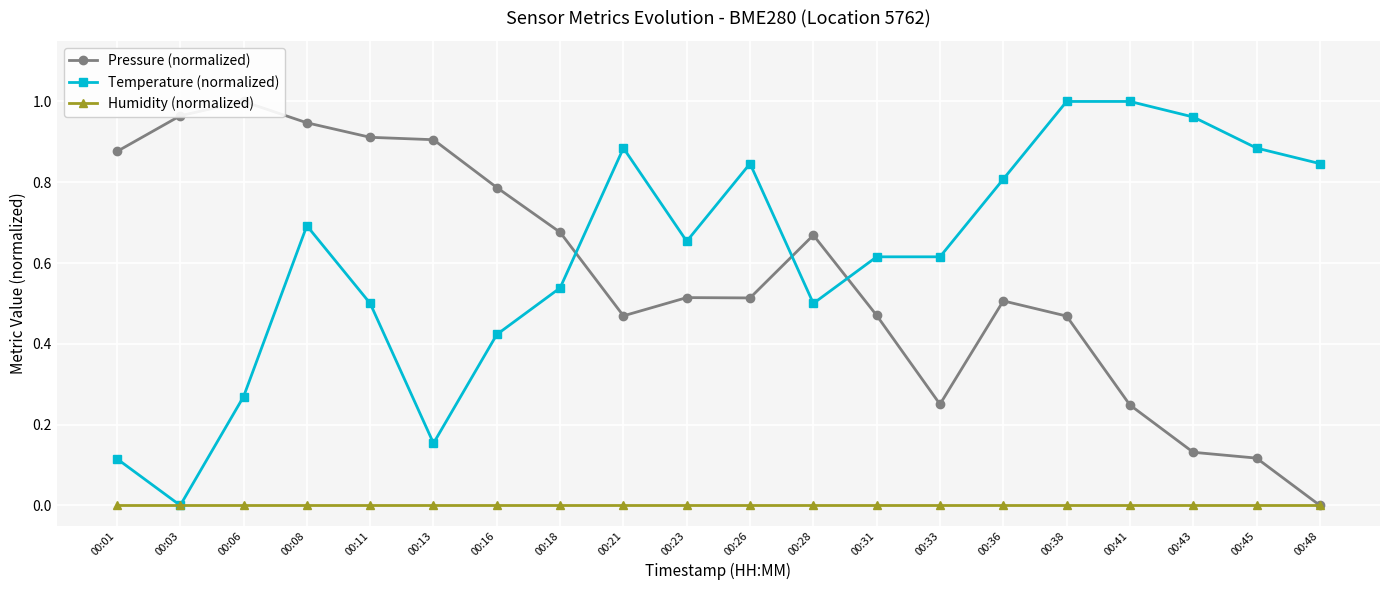

Which series ends up on top after the final intersection of Pressure (normalized) and Temperature (normalized)?

Temperature (normalized)